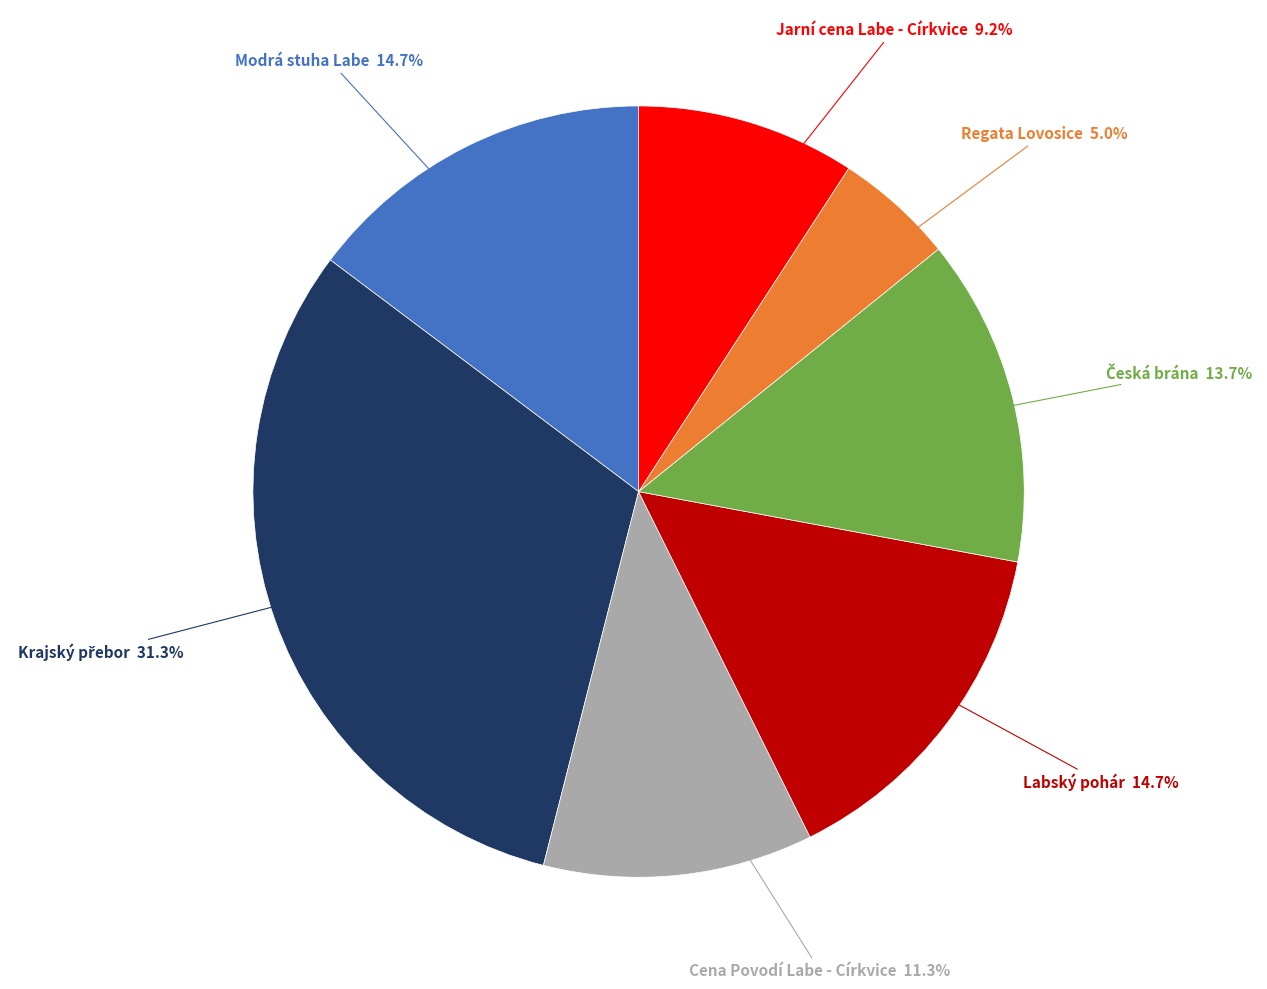

Does any single category account for the majority?

No